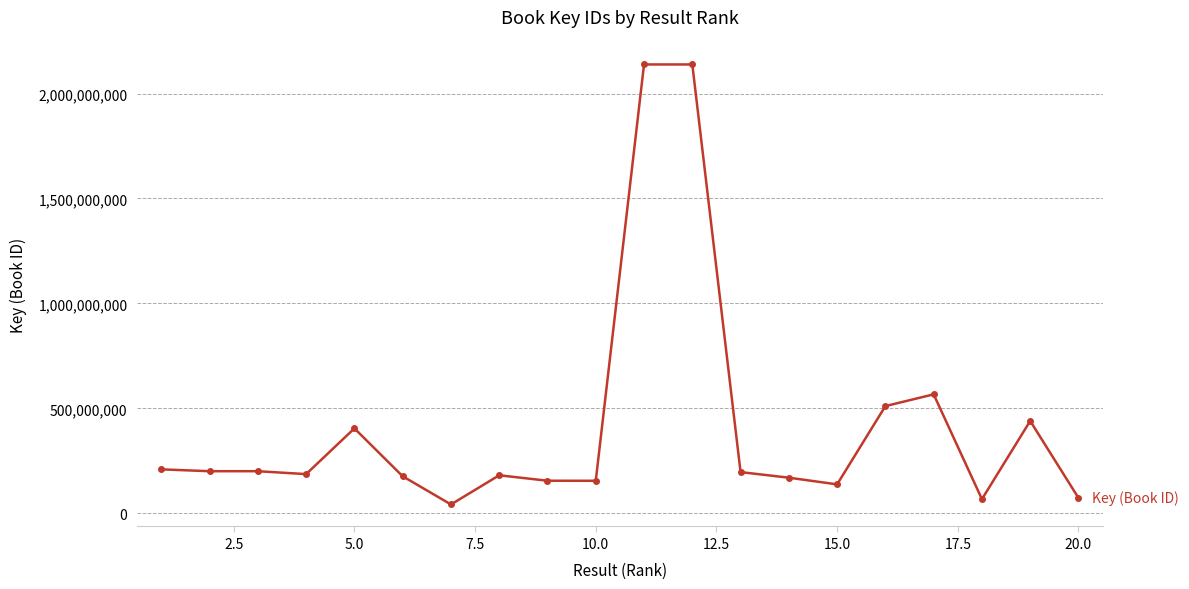

True or false: the data has more than 0 interior local peaks.

True